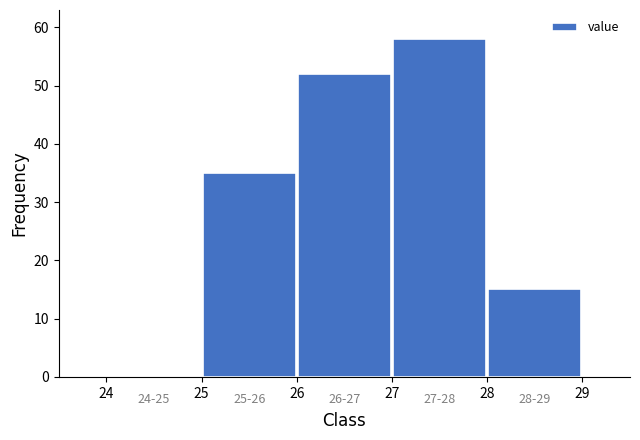

Reading left to right, transcribe this chart: for each bar, give the range it covers on the x-axis and its height. The values are not printed on the chart, so give them approximately, as read against the axis.

24 to 25: 0
25 to 26: 35
26 to 27: 52
27 to 28: 58
28 to 29: 15